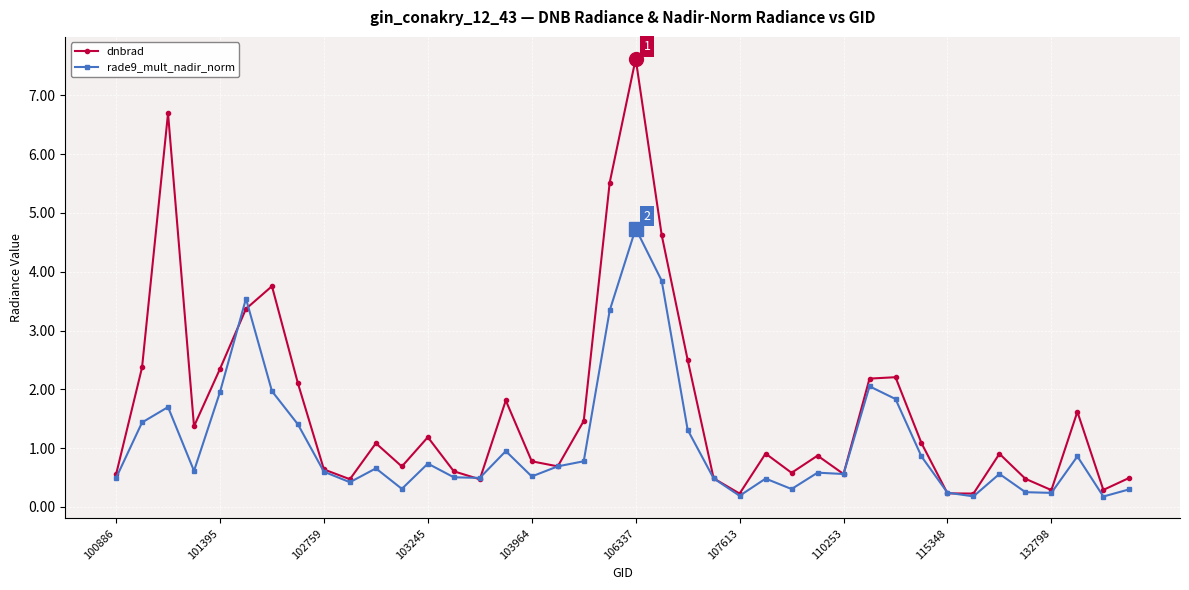

What is the highest value of the dnbrad series?

7.6